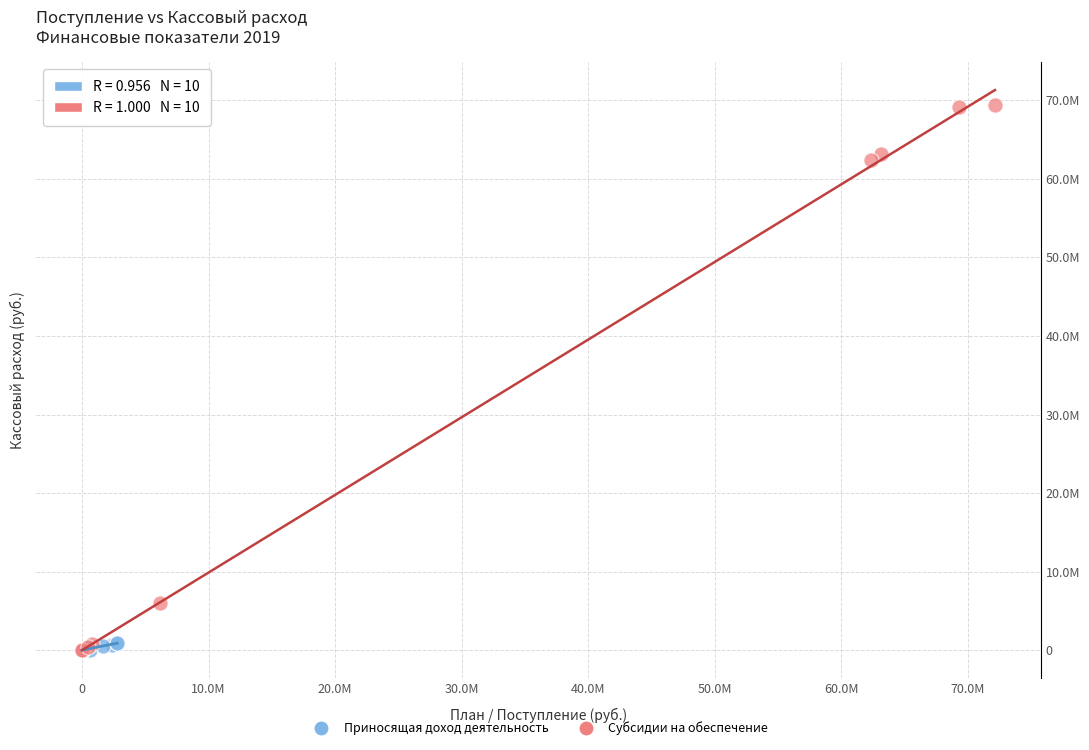

What are all the series names shown in the legend?

Приносящая доход деятельность, Субсидии на обеспечение